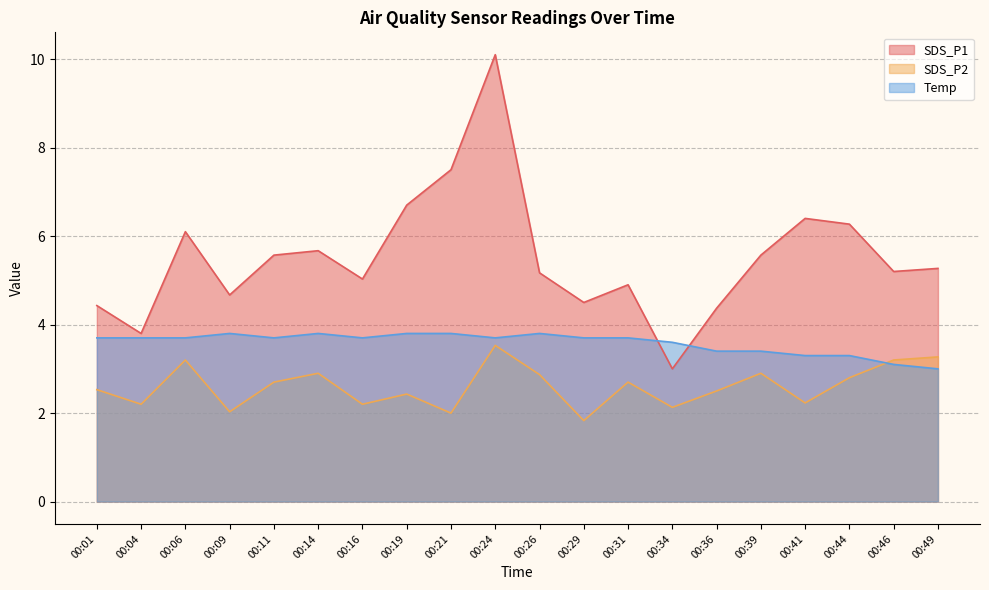

What is the approximate value of SDS_P2 at 00:01?

2.5